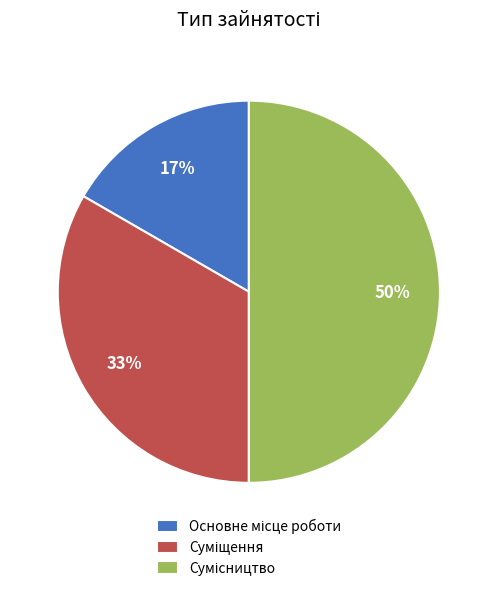

To the nearest percent, what is the difference between the largest and smallest slice percentages?

33%